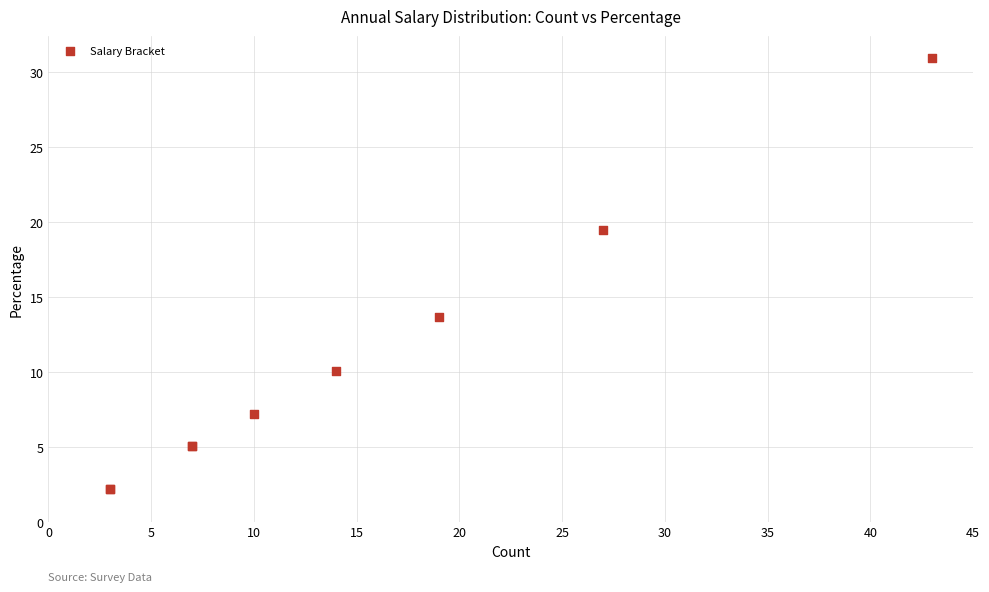

What Y value in the scatter plot is closest to 16?

13.7